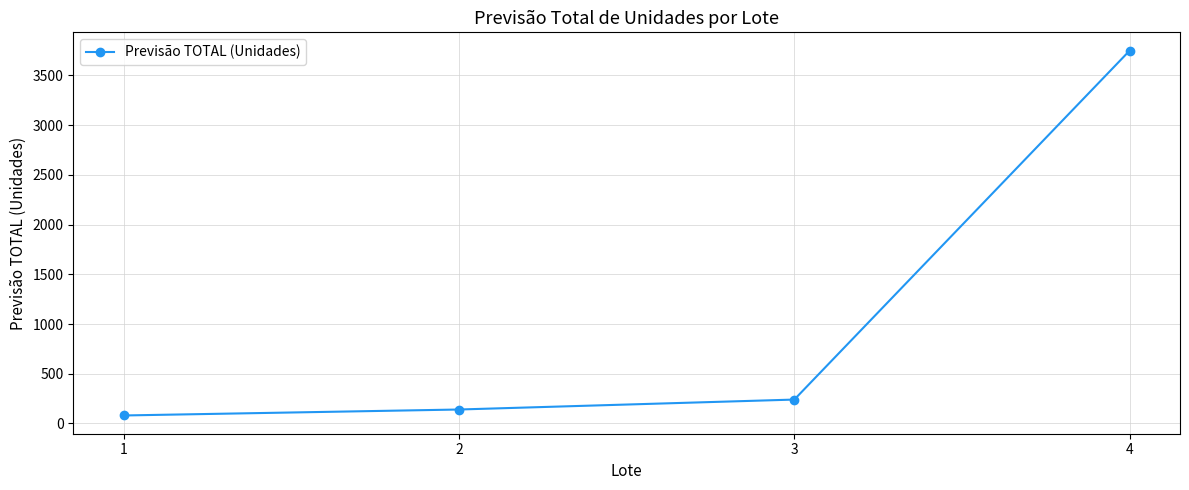

How many data points does each series have?

4